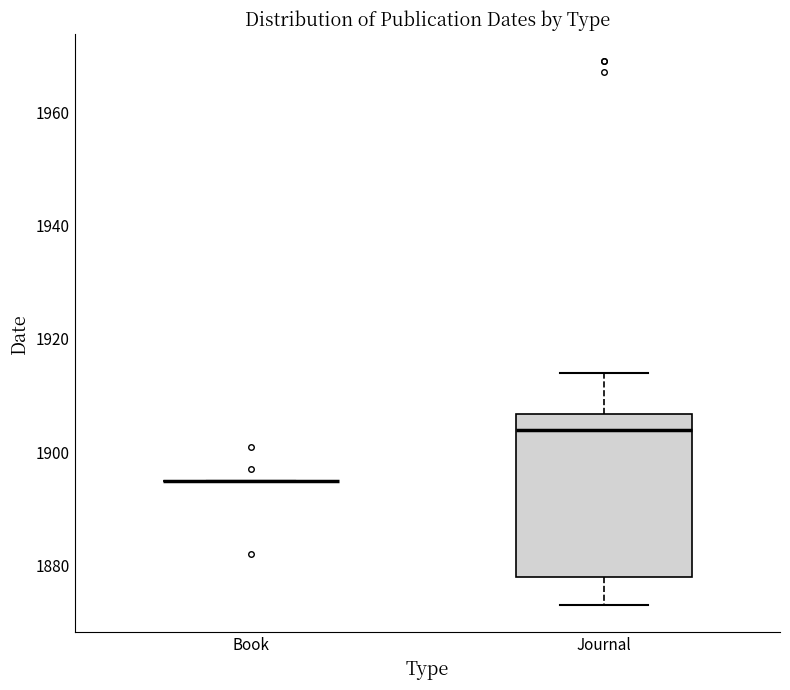

Which box is the tallest, from its lower edge to its upper edge?

Journal